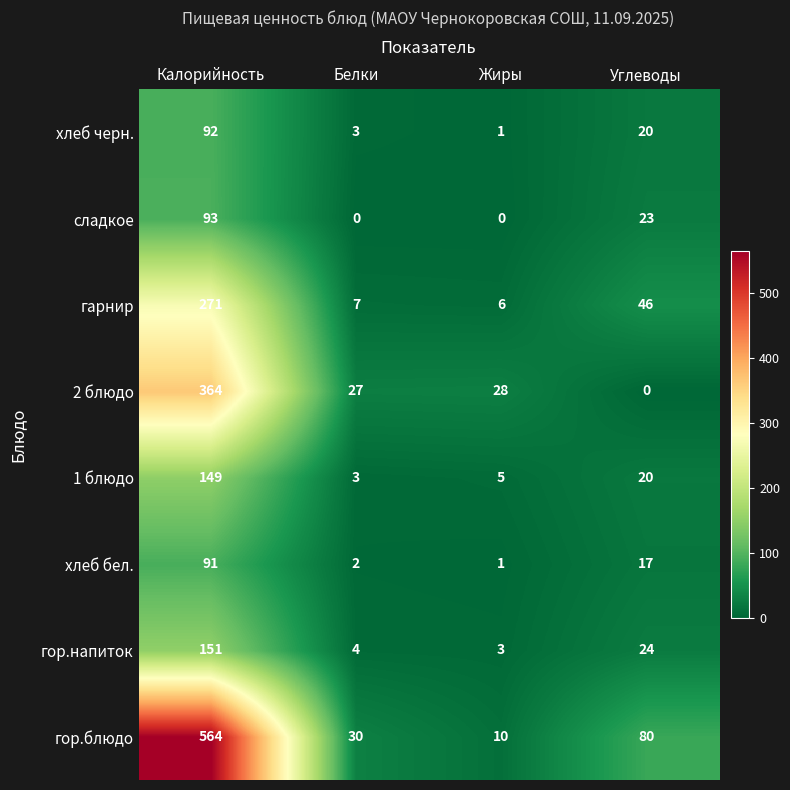

Rank the series at Калорийность from lowest to highest value.

хлеб бел., хлеб черн., сладкое, 1 блюдо, гор.напиток, гарнир, 2 блюдо, гор.блюдо